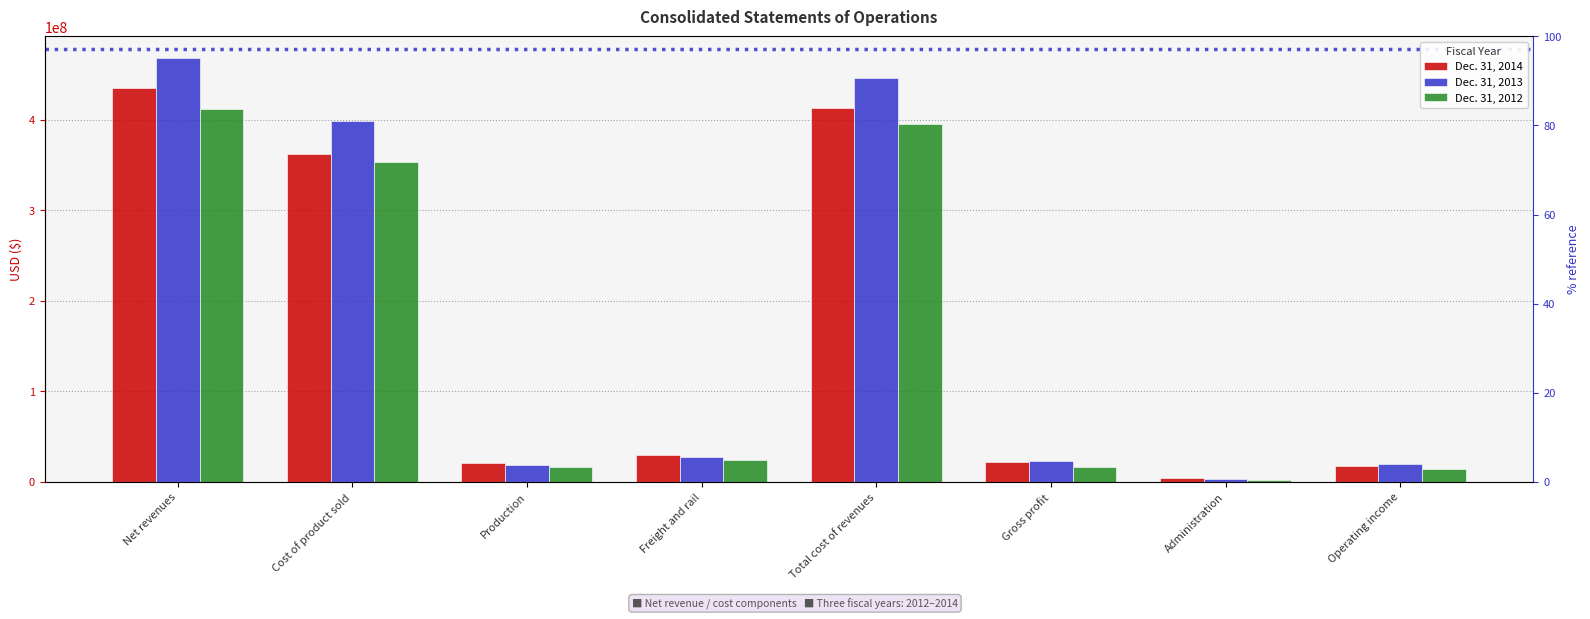

Rank the series by their average value, from lowest to highest.

Dec. 31, 2012, Dec. 31, 2014, Dec. 31, 2013